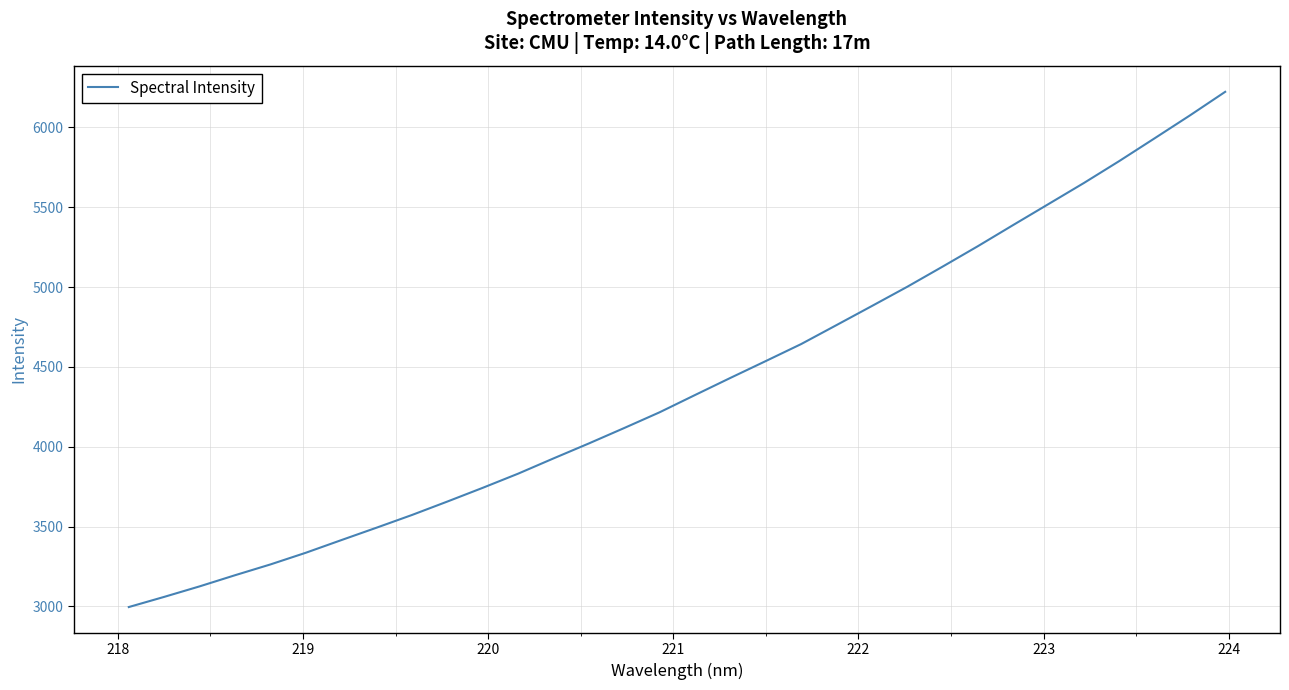

What is the smallest value displayed?

2995.7